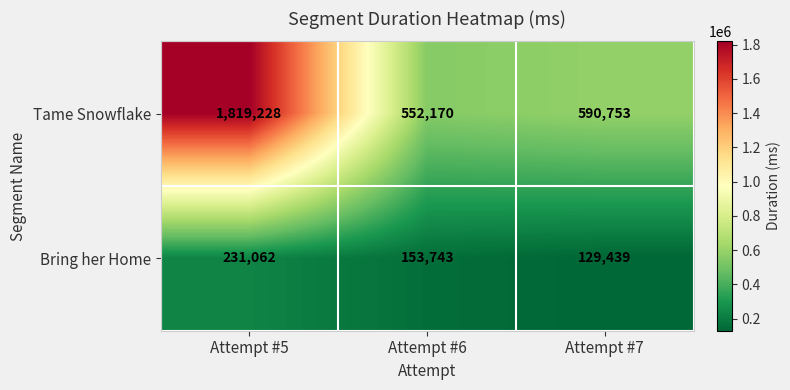

Which series has the widest spread of values?

Tame Snowflake